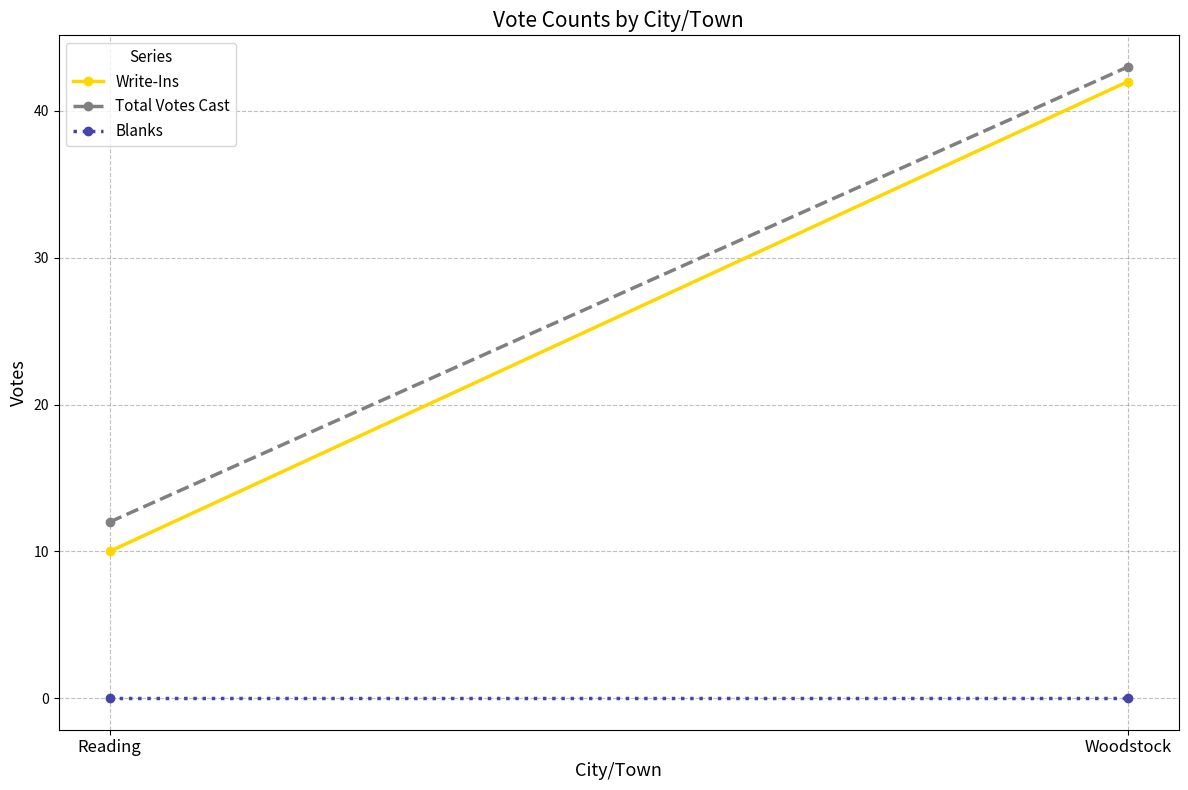

At Reading, list the series in order from smallest to largest.

Blanks, Write-Ins, Total Votes Cast